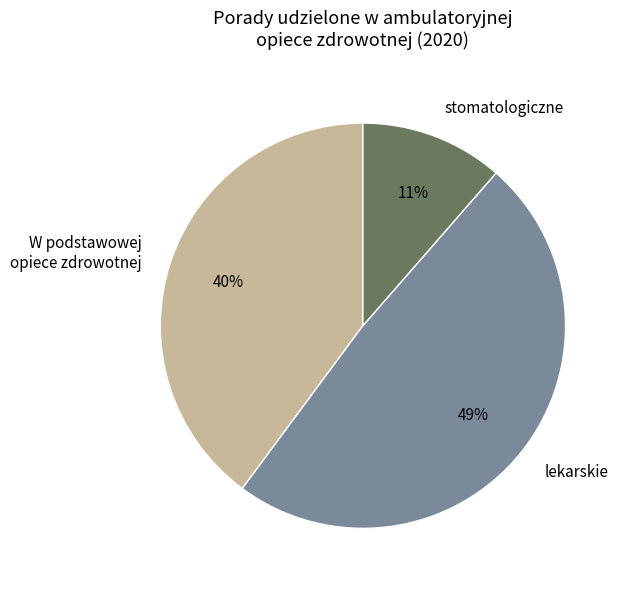

To the nearest percent, what is the combined percentage of lekarskie and stomatologiczne?

60%